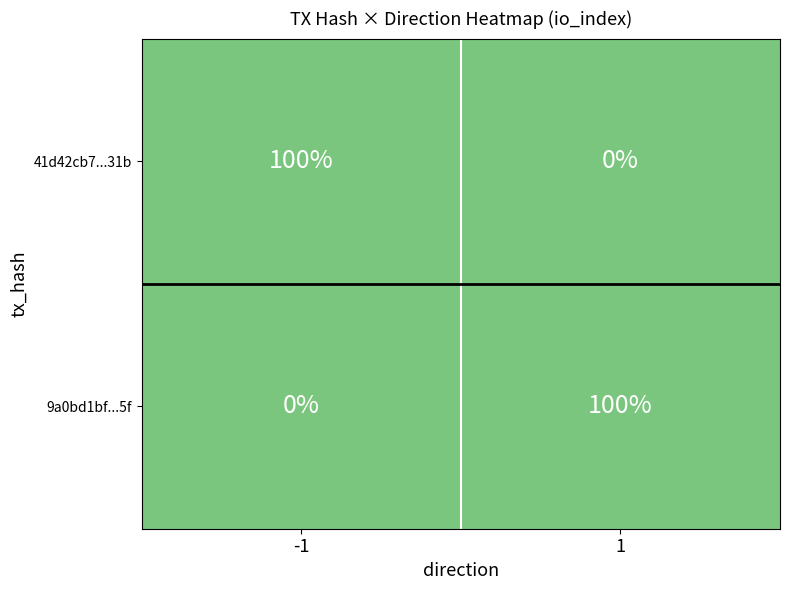

How many categories are shown in the chart?

2